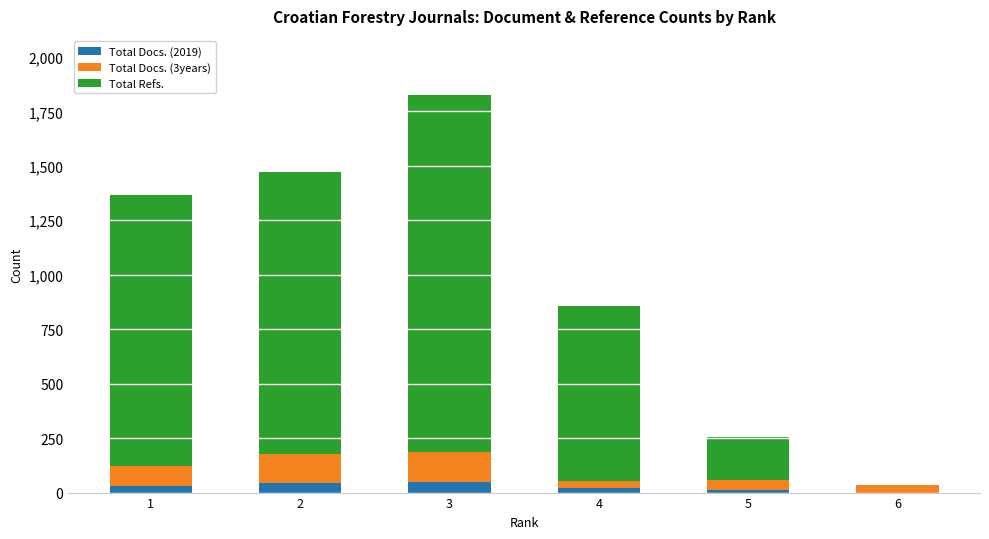

The value of Total Docs. (2019) at 6 is 0. True or false?

True